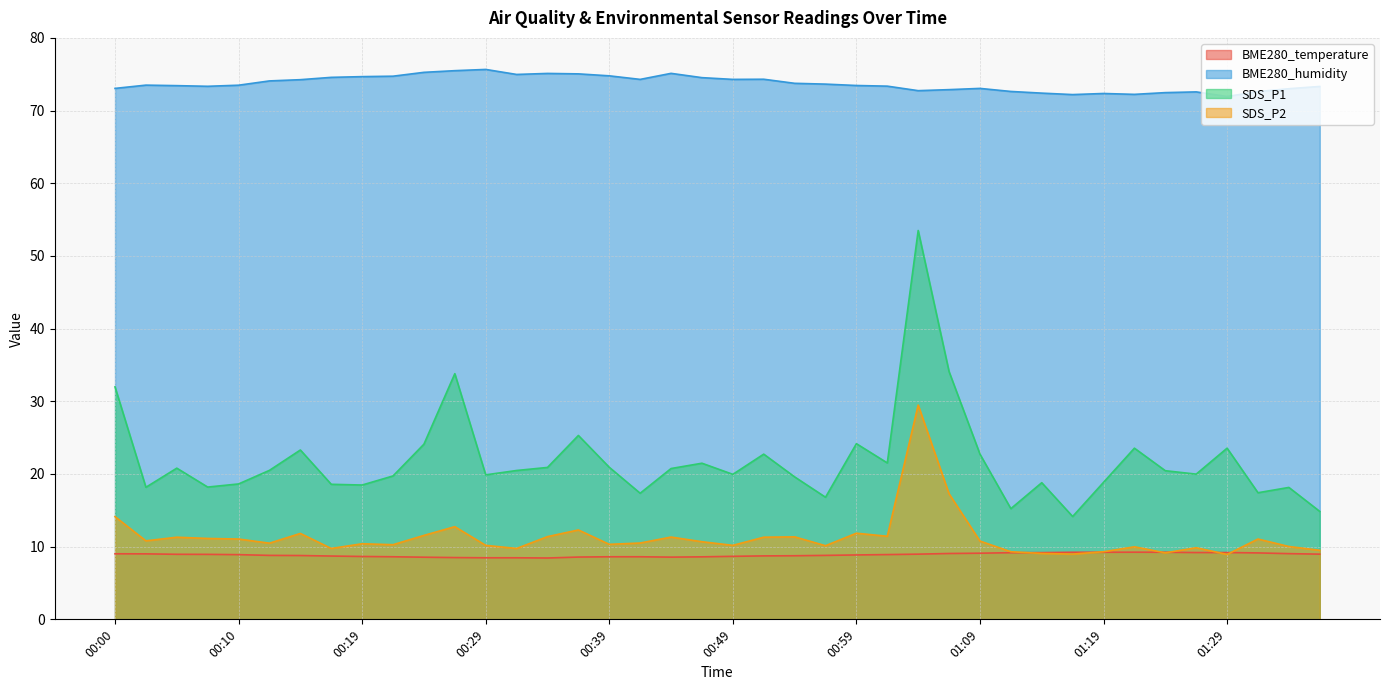

What is the minimum value for BME280_temperature?

8.4